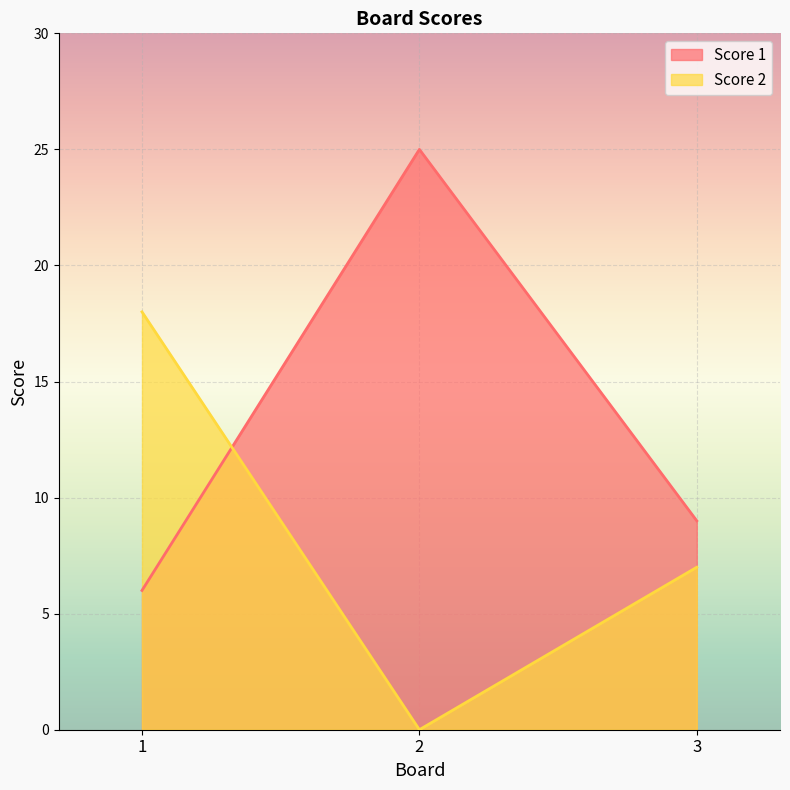

Which series has the widest spread of values?

Score 1